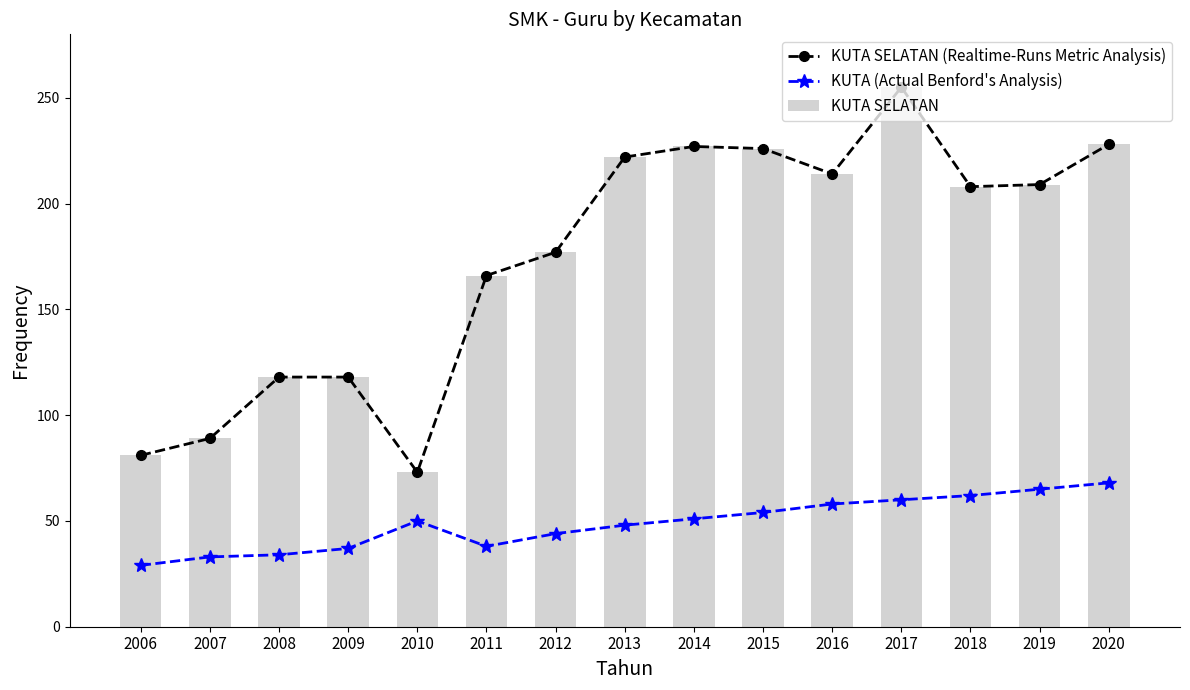

Which series has the largest total across all categories?

KUTA SELATAN (Realtime-Runs Metric Analysis)